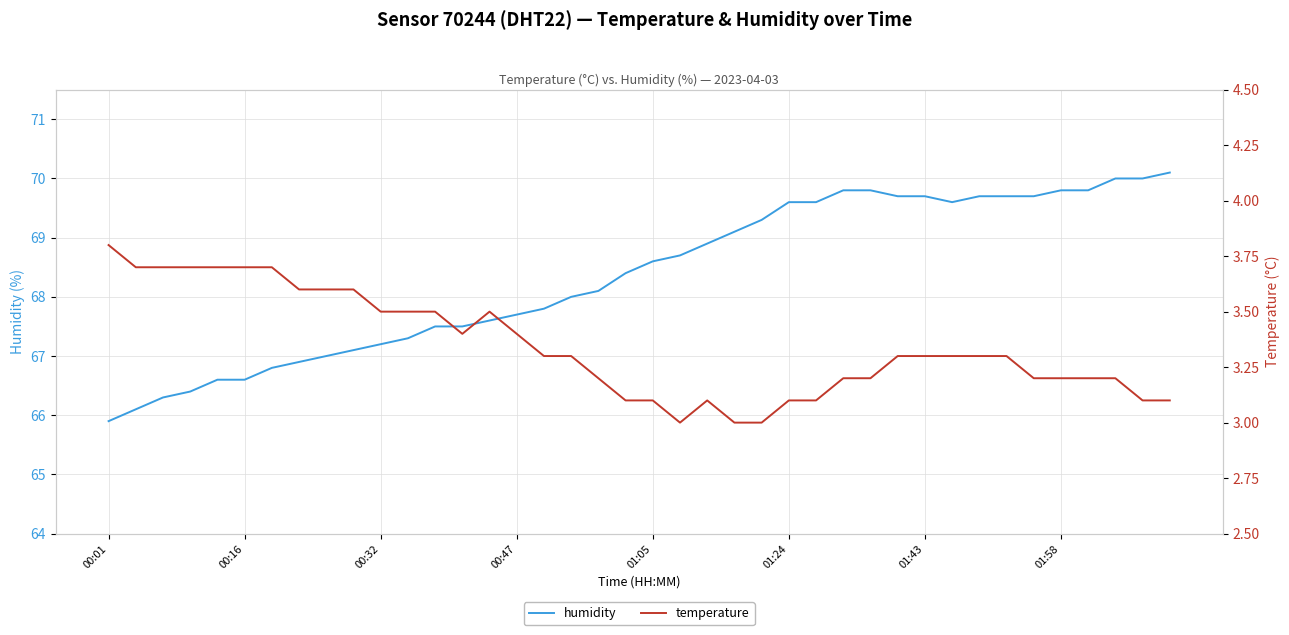

The value of temperature at 16 is 1.7. True or false?

False